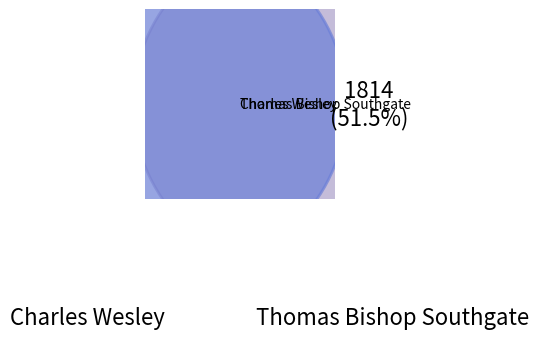

Is the sum of Charles Wesley and Thomas Bishop Southgate greater than half?

Yes